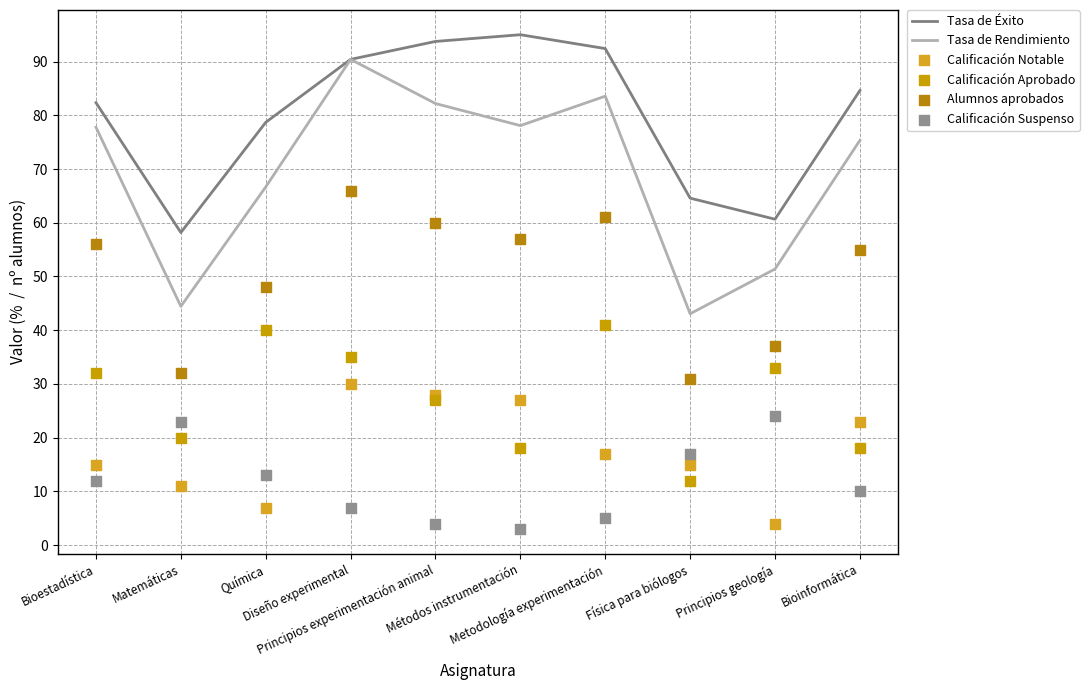

Which series contains the lowest Y value?

Calificación Suspenso